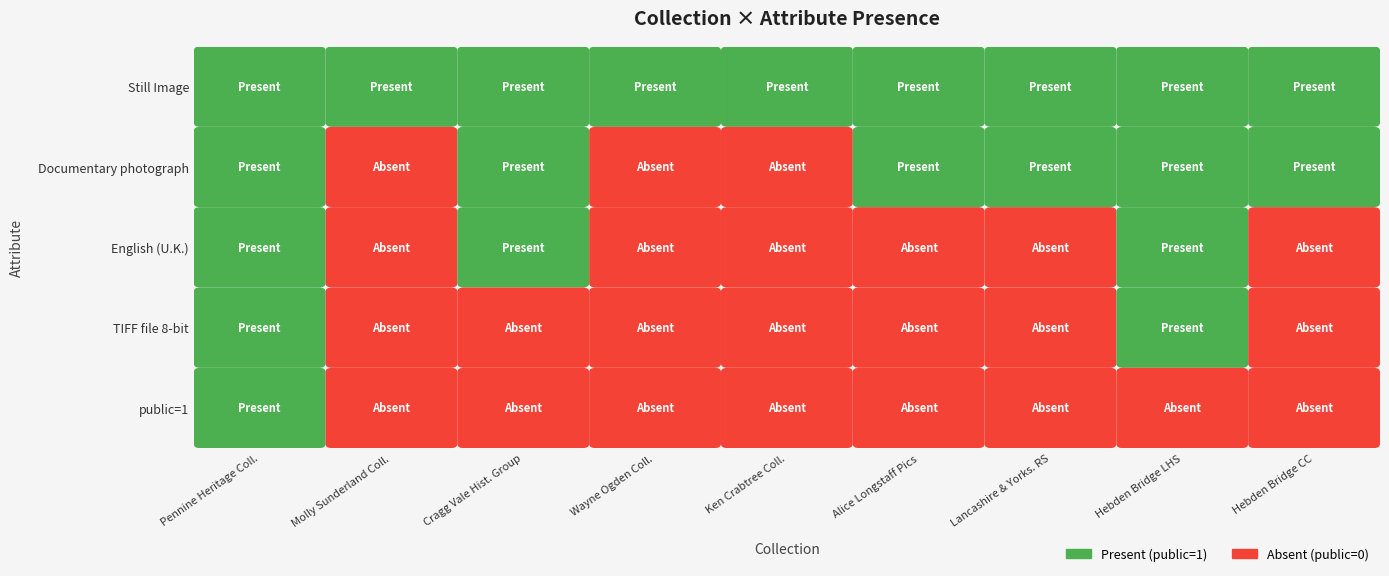

What is the maximum value shown in the chart?

1